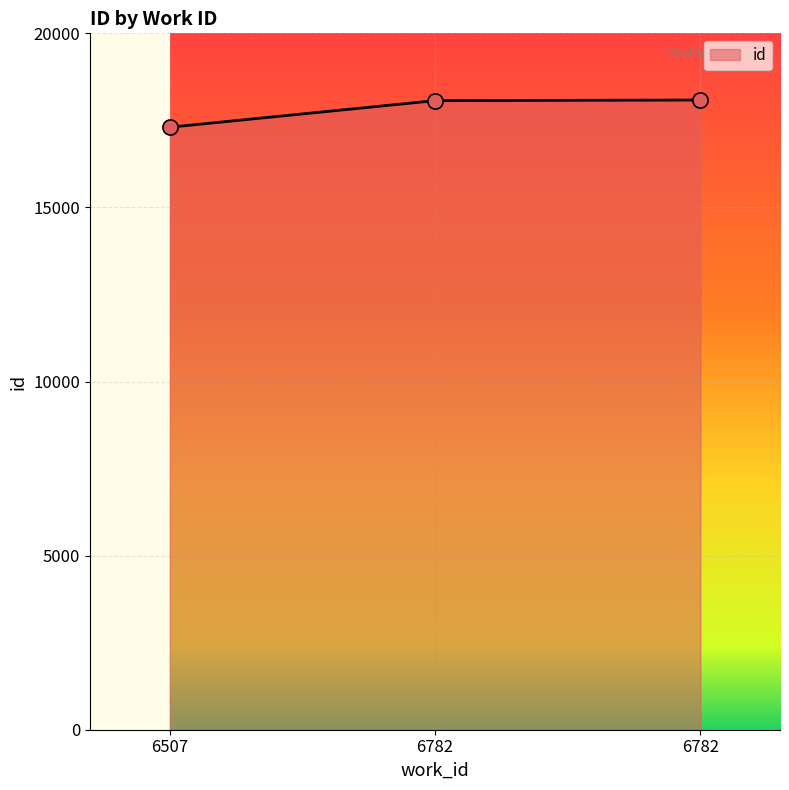

What is the change in value from 6507 to 6782?

+763